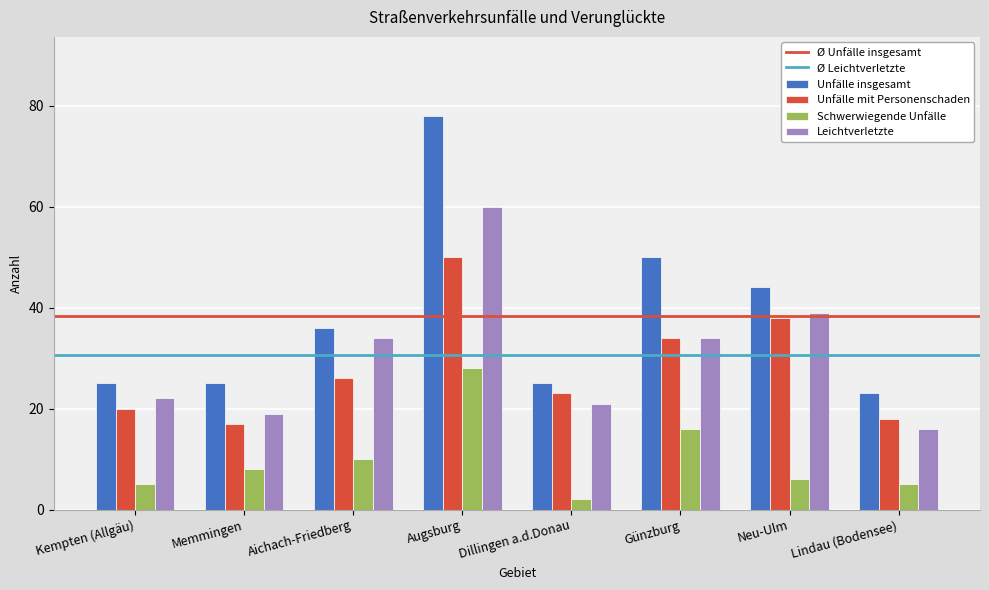

What is the label of the 5th bar from the left?

Dillingen a.d.Donau